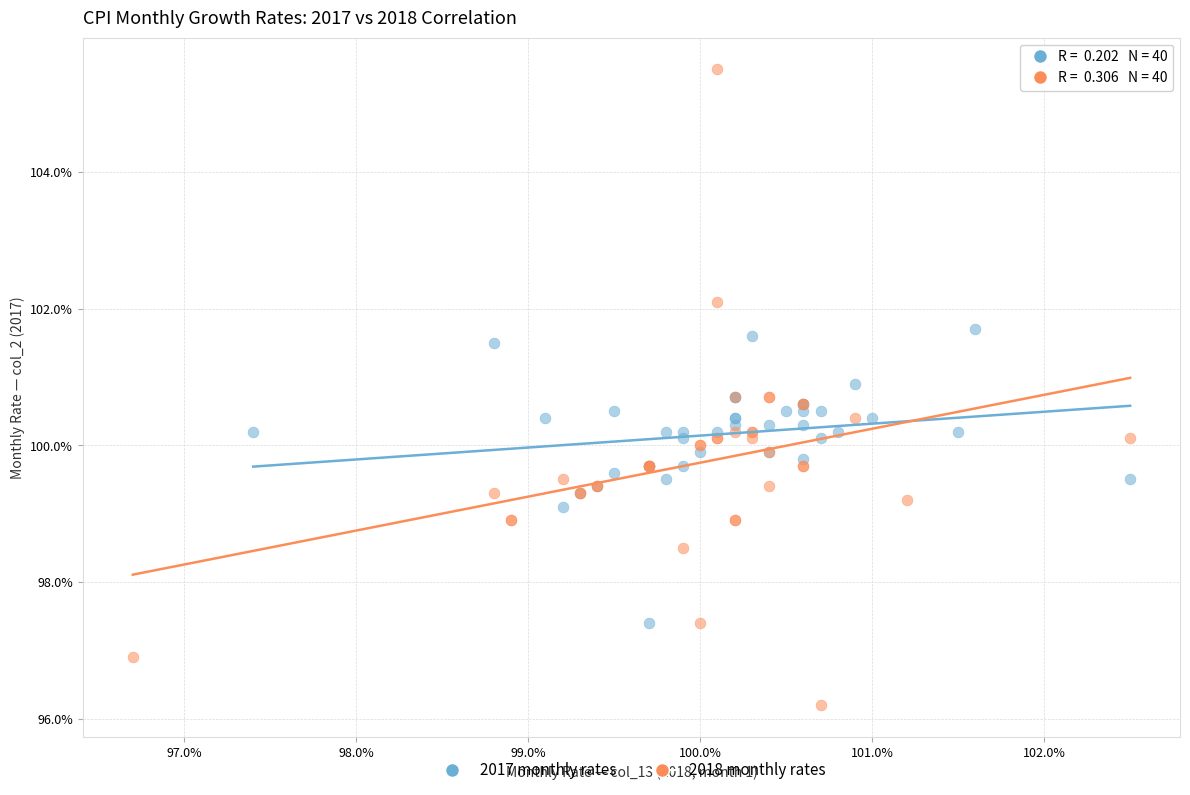

What are all the series names shown in the legend?

2017 monthly rates, 2018 monthly rates